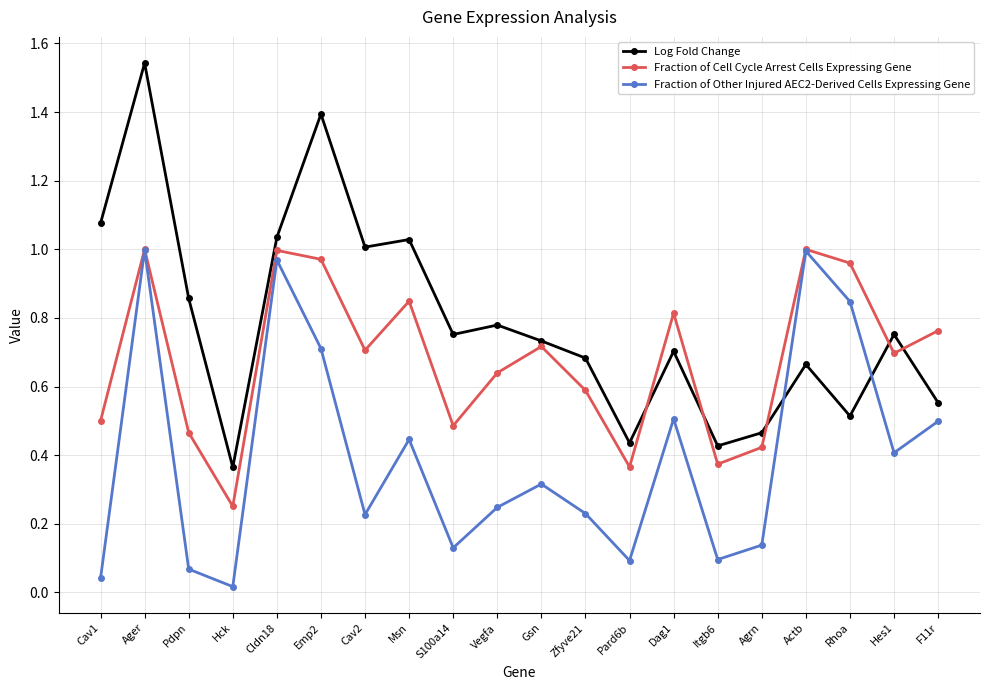

Rank the series at Rhoa from lowest to highest value.

Log Fold Change, Fraction of Other Injured AEC2-Derived Cells Expressing Gene, Fraction of Cell Cycle Arrest Cells Expressing Gene